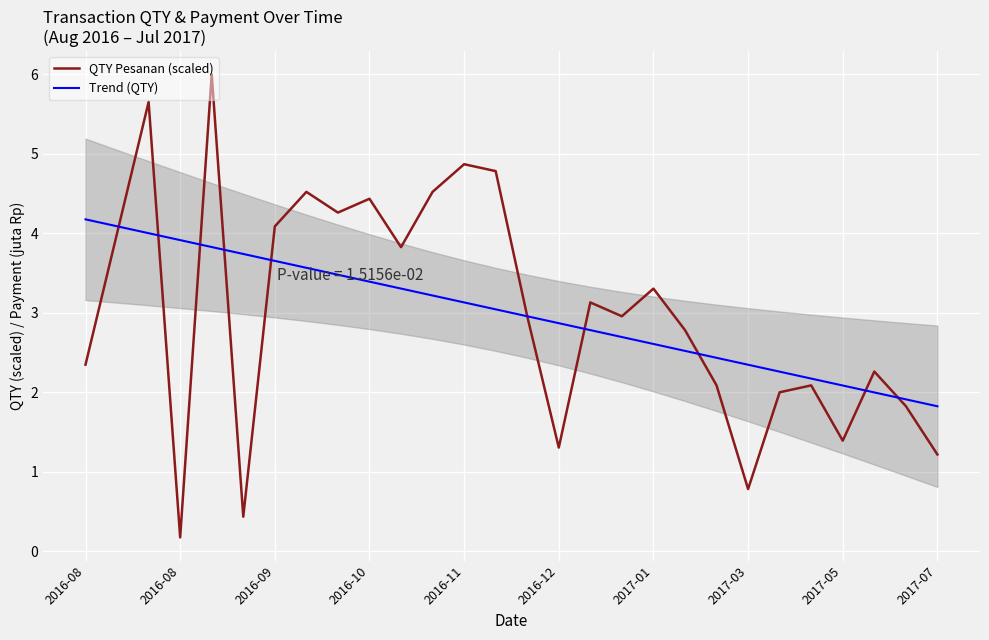

What is the sum of the QTY Pesanan (scaled) values at 2017-03 and 15?

5.8